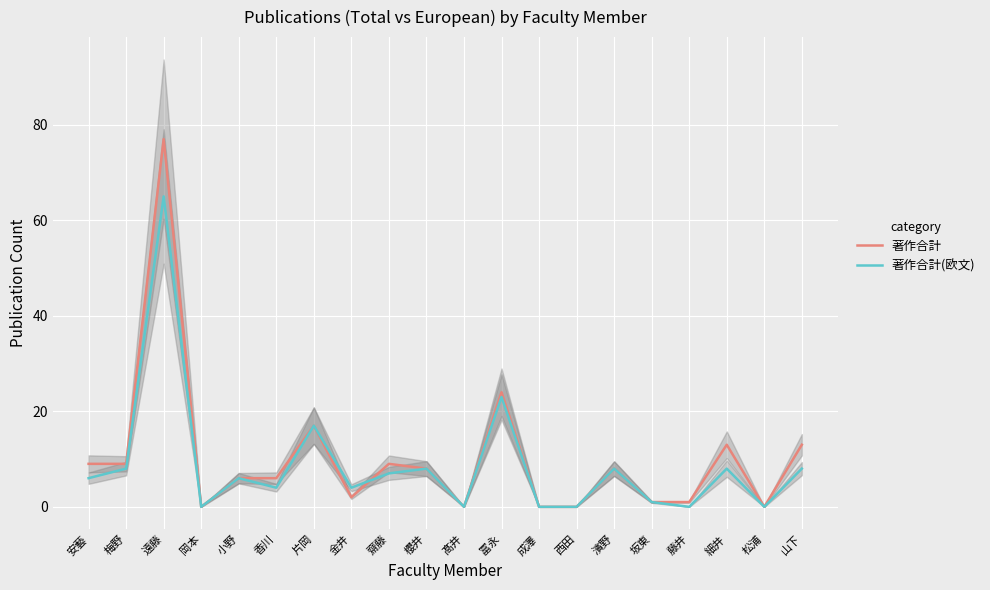

At which category is the sum across all series the highest?

遠藤